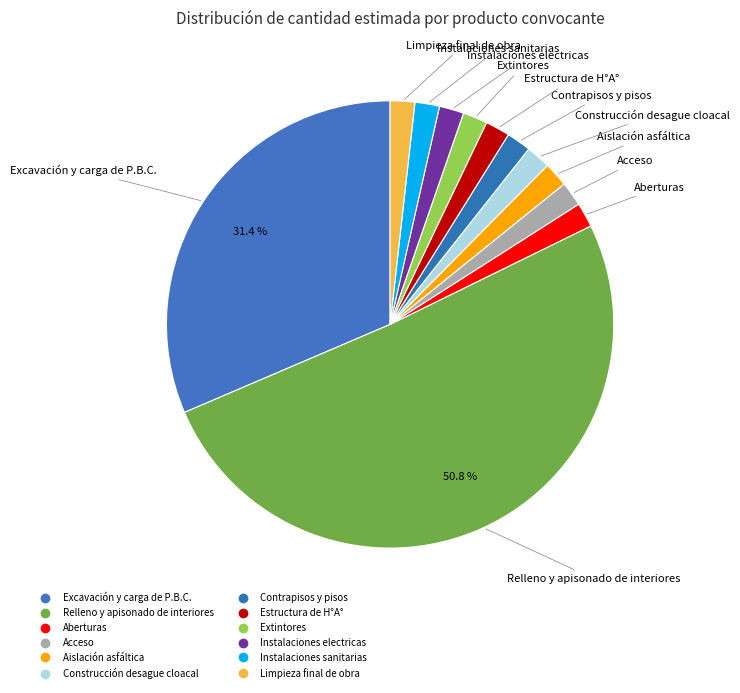

Does Relleno y apisonado de interiores account for over 50% of the chart?

Yes